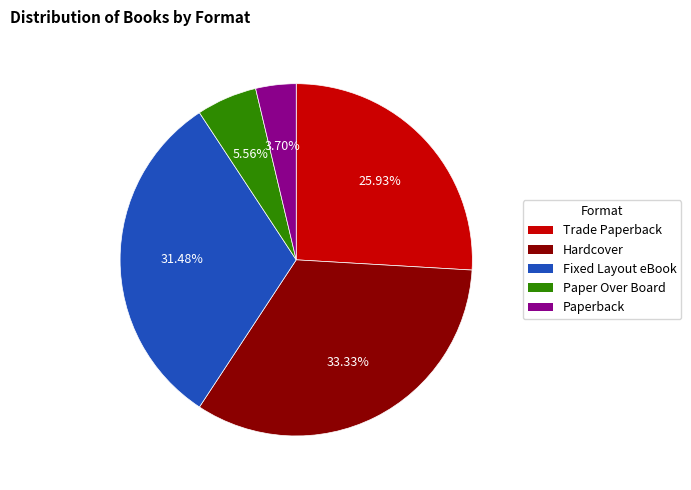

How many slices are in this pie chart?

5